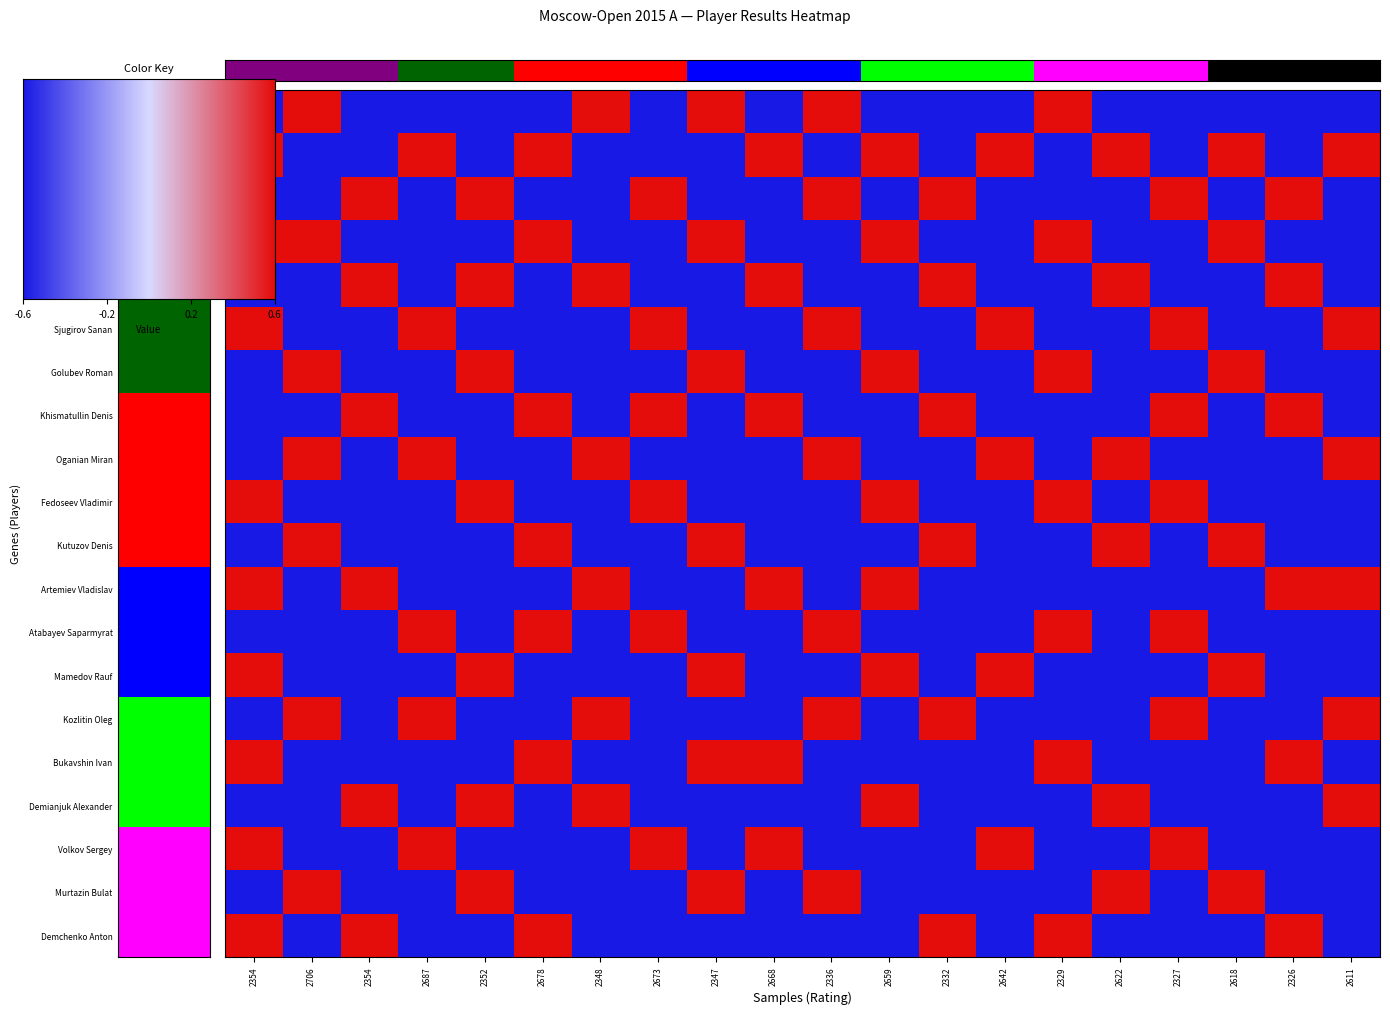

Rank the series by their maximum value, from lowest to highest.

Bublei Pavel, Vallejo Pons Francisco, Kazakovskiy Valeriy, Korobov Anton, Shtembuliak Evgeny, Sjugirov Sanan, Golubev Roman, Khismatullin Denis, Oganian Miran, Fedoseev Vladimir, Kutuzov Denis, Artemiev Vladislav, Atabayev Saparmyrat, Mamedov Rauf, Kozlitin Oleg, Bukavshin Ivan, Demianjuk Alexander, Volkov Sergey, Murtazin Bulat, Demchenko Anton